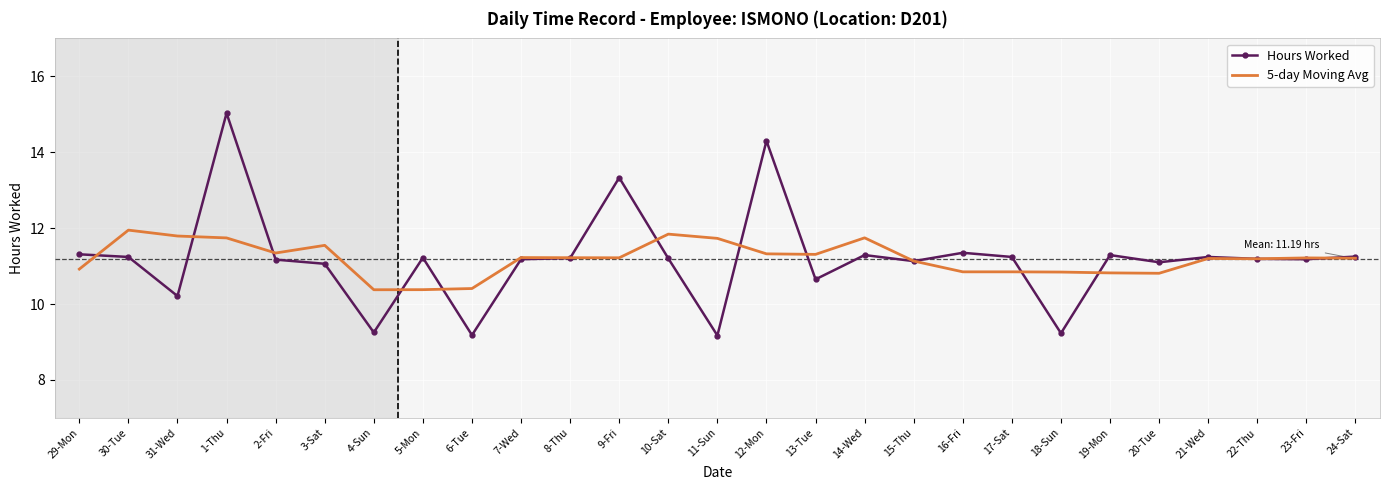

True or false: 5-day Moving Avg and Hours Worked intersect in this chart.

True